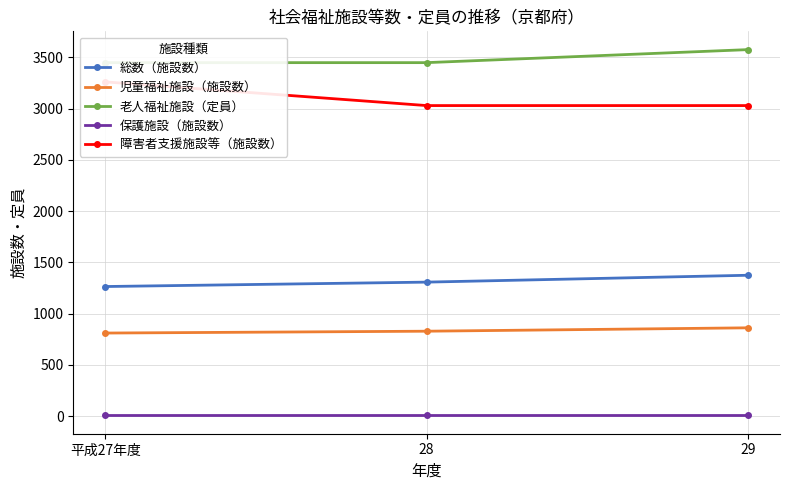

Reading right to left, list all the values displayed in this chart.

総数（施設数）: 1374	1307	1264
児童福祉施設（施設数）: 861	828	810
老人福祉施設（定員）: 3576	3449	3449
保護施設（施設数）: 6	6	6
障害者支援施設等（施設数）: 3030	3030	3261